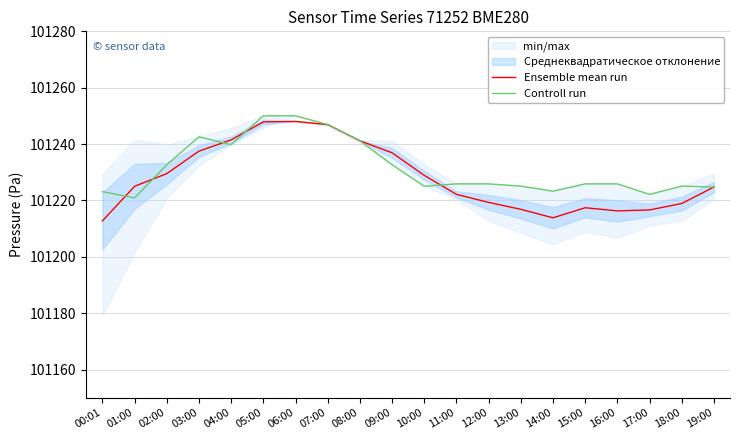

Rank the series by their average value, from highest to lowest.

Controll run, Ensemble mean run